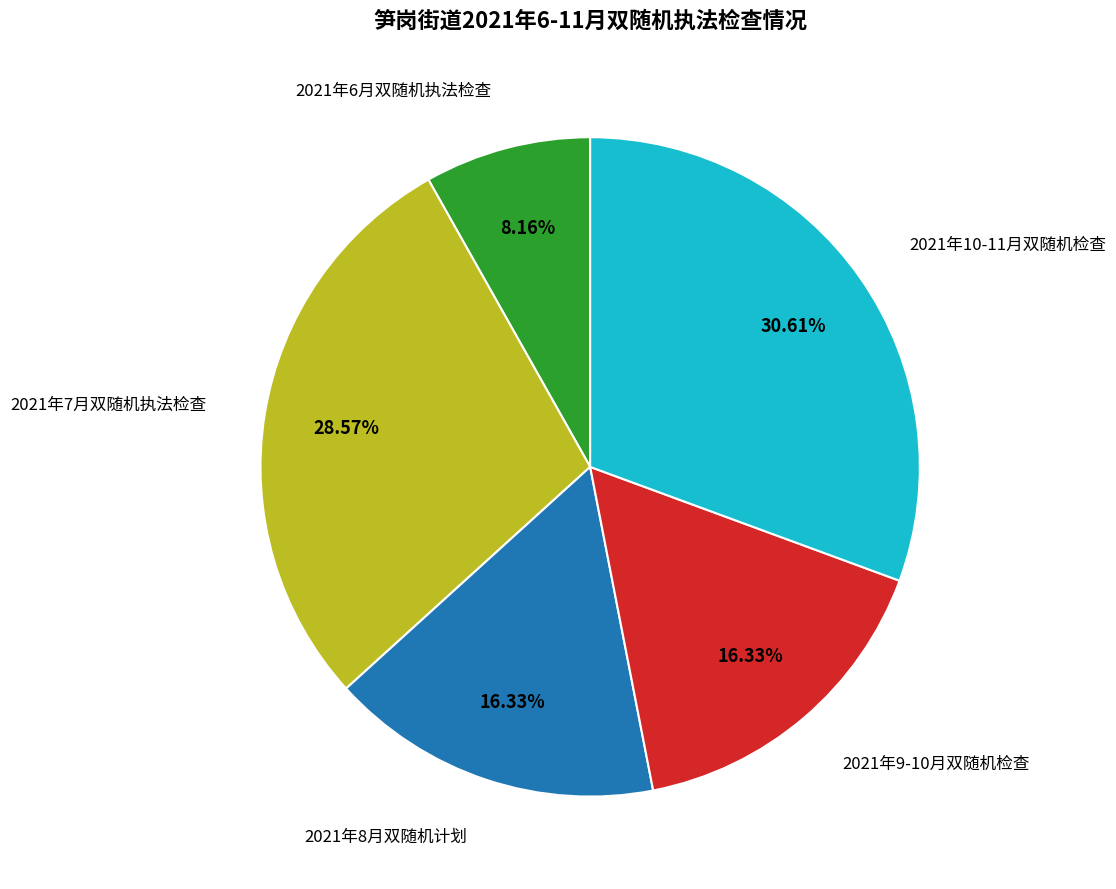

Does 2021年8月双随机计划 represent more than half of the total?

No